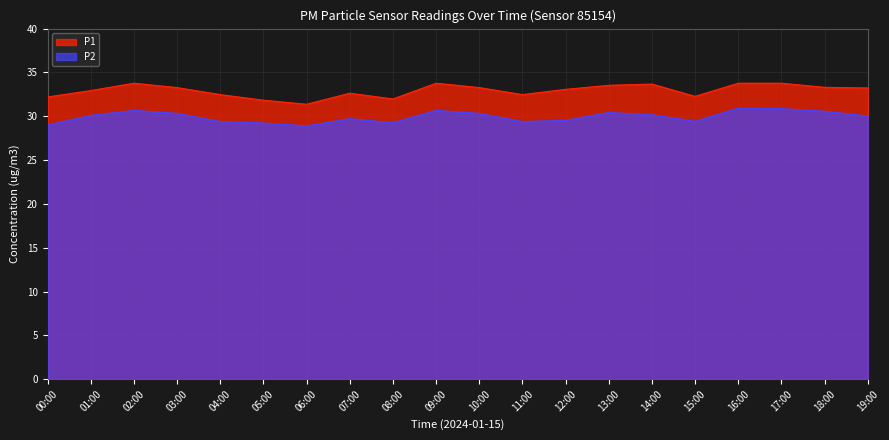

What is the label of the 7th point from the right?

13:00